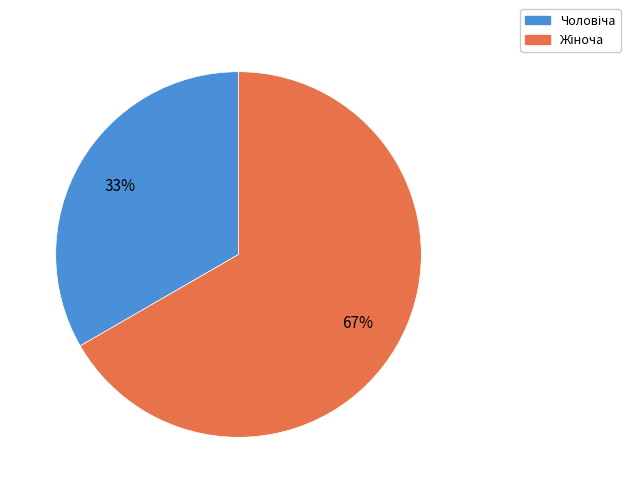

Is there a majority slice in this chart?

Yes